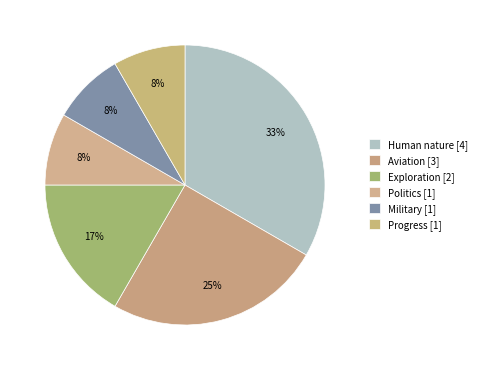

To the nearest percent, what portion does Aviation represent?

25%